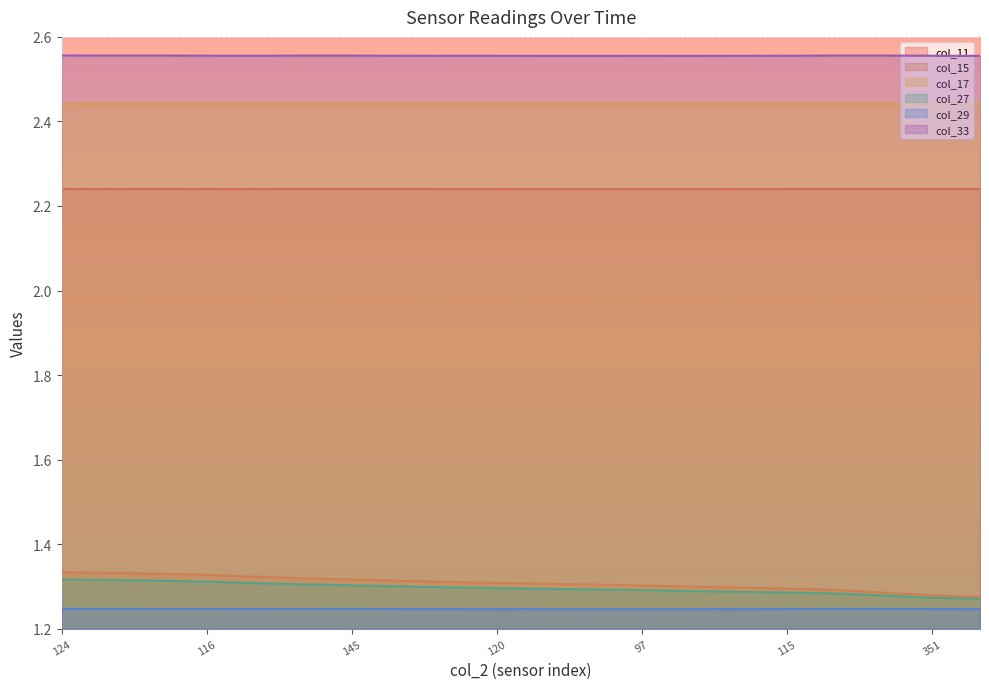

Is it true that col_11 equals 2.2 at 91?

True